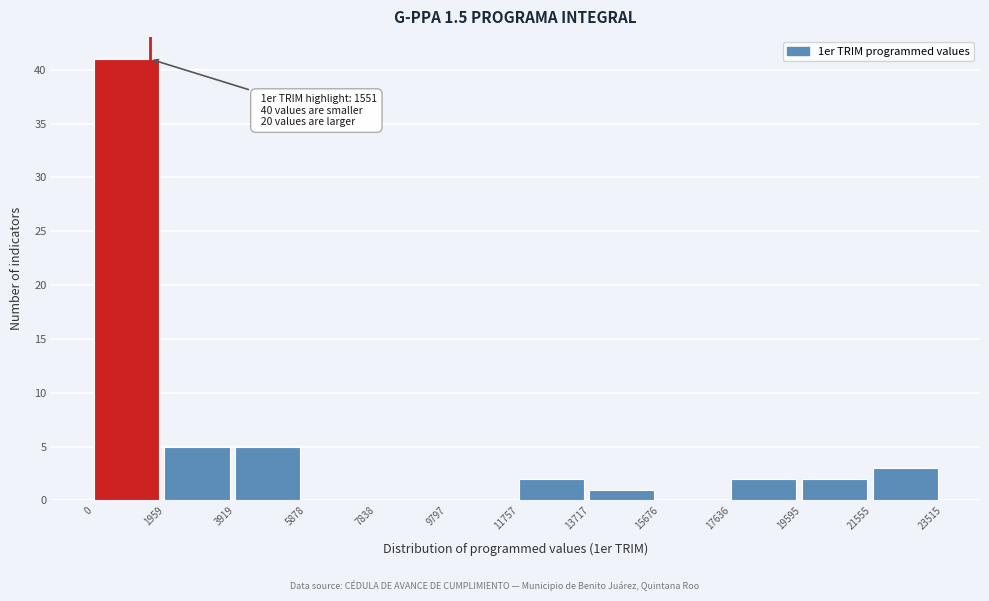

Over which range of the x-axis is the bar tallest?

0 to 1959